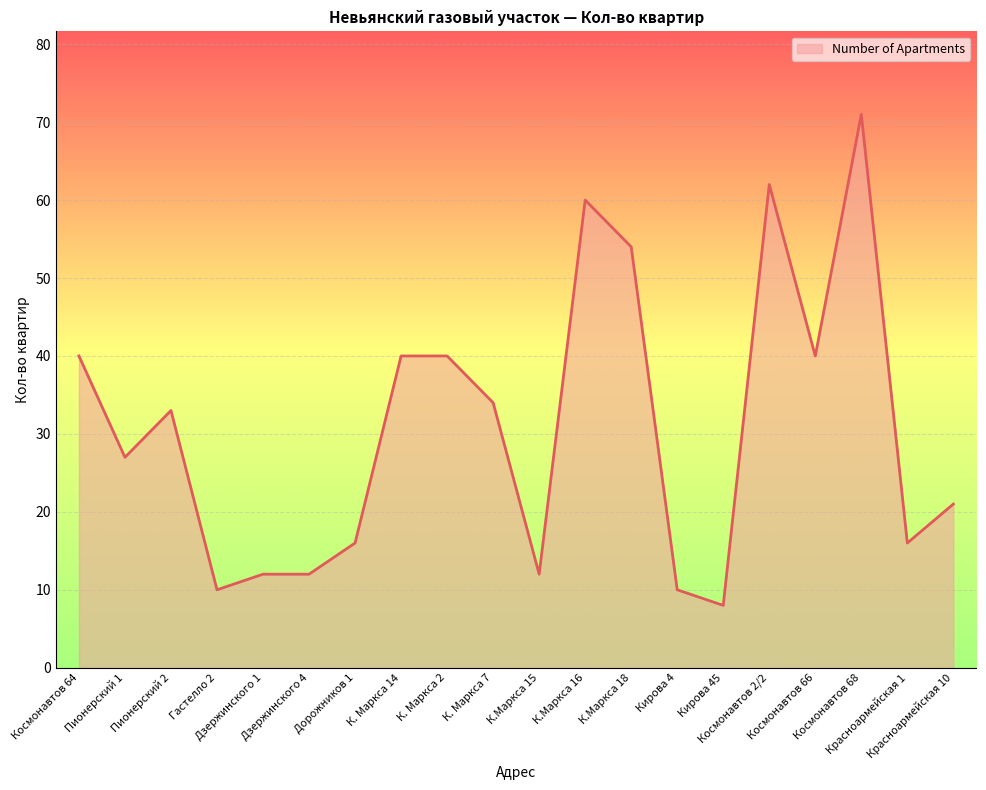

The value at Пионерский 2 is 12. True or false?

False